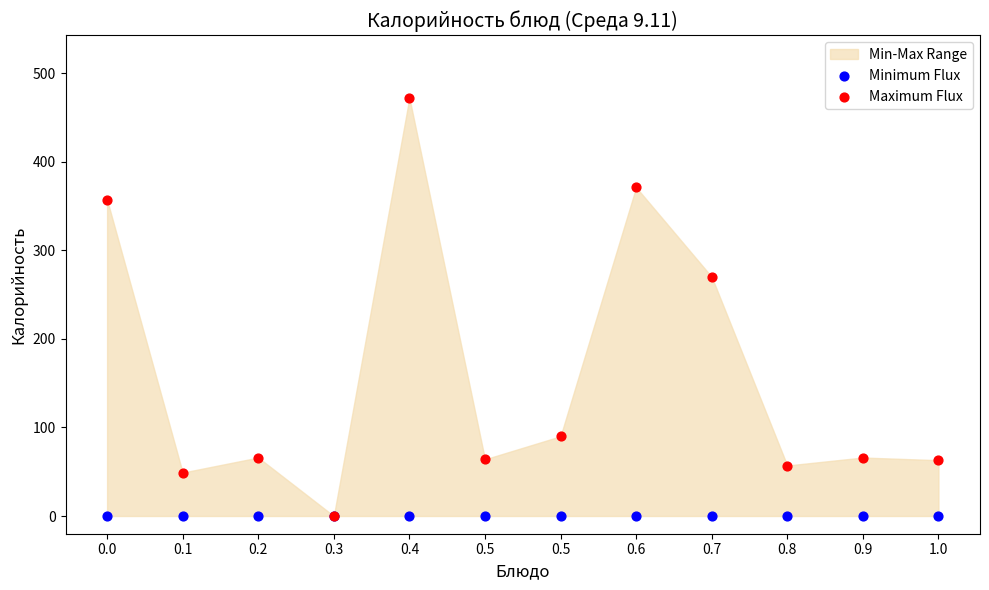

Across all series, what Y value is closest to 236?

270